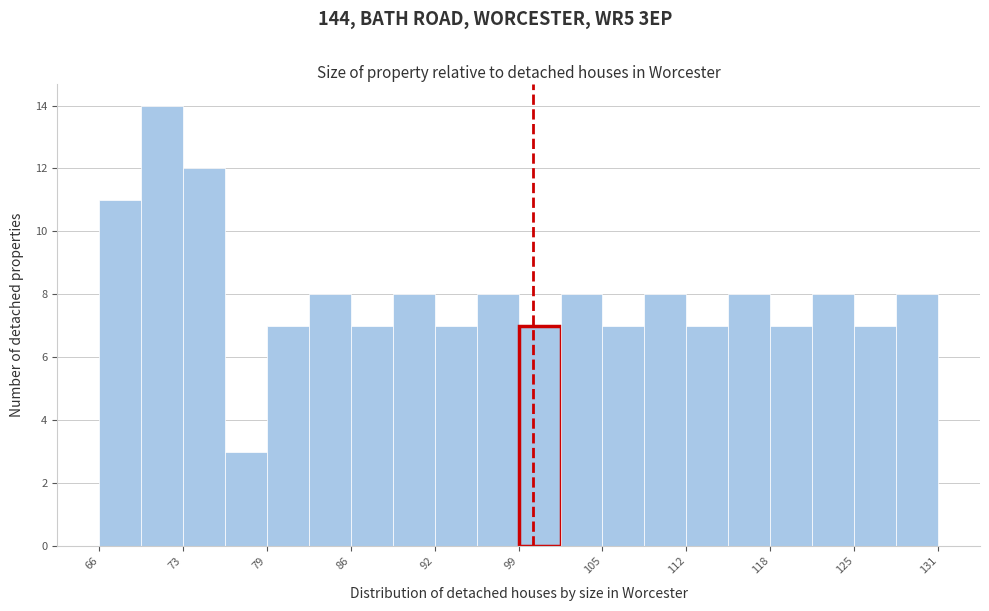

Around what value on the x-axis is the tallest bar? Give the approximate position of its centre, as read against the axis.

71